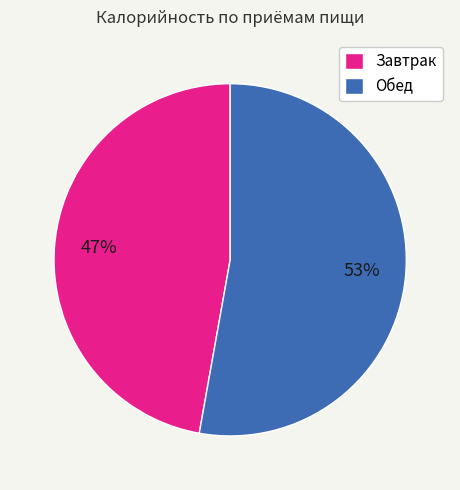

Is the sum of Завтрак and Обед greater than half?

Yes